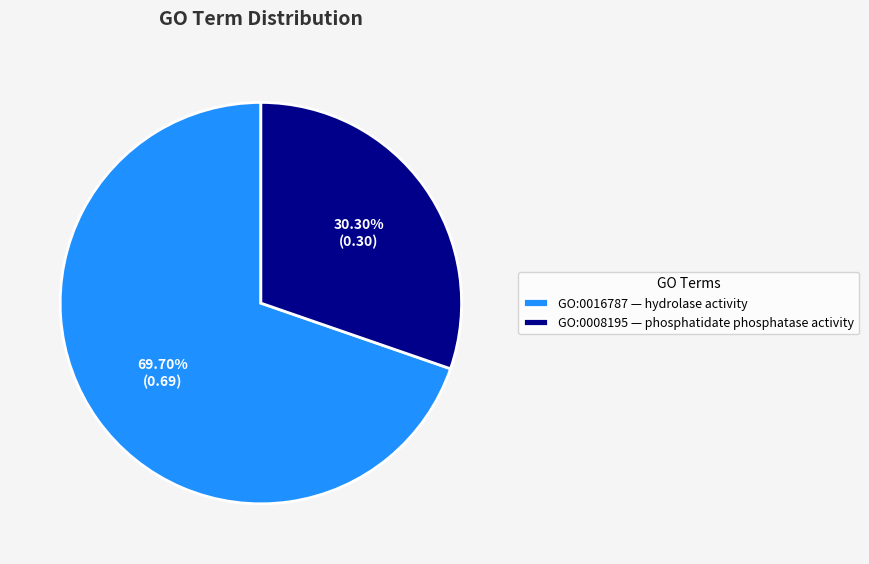

How many segments does this pie chart have?

2